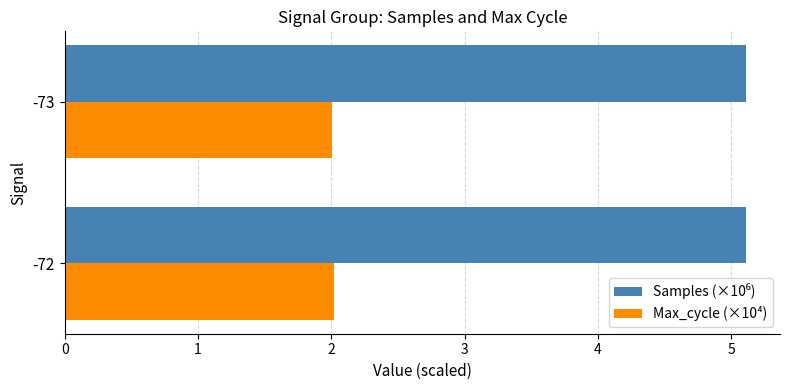

What is the average value of the Max_cycle (×10⁴) series?

2.0